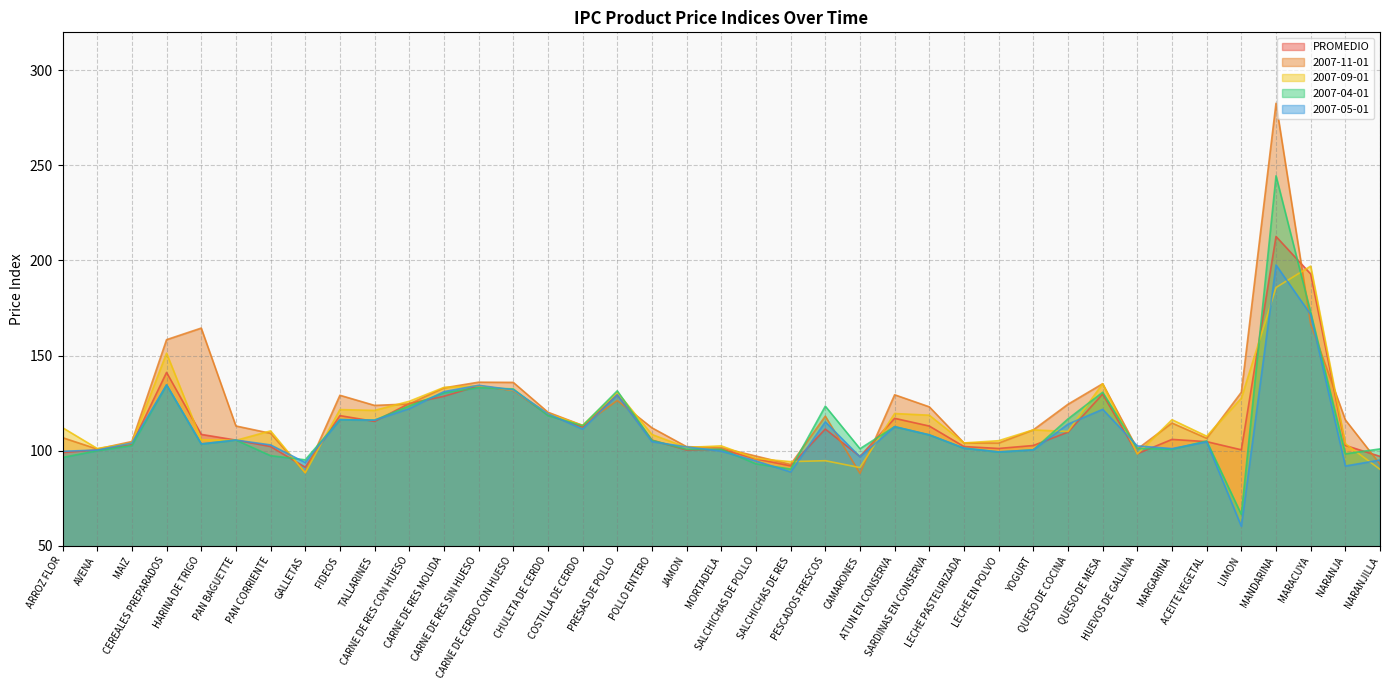

How many lines are shown in the chart?

5